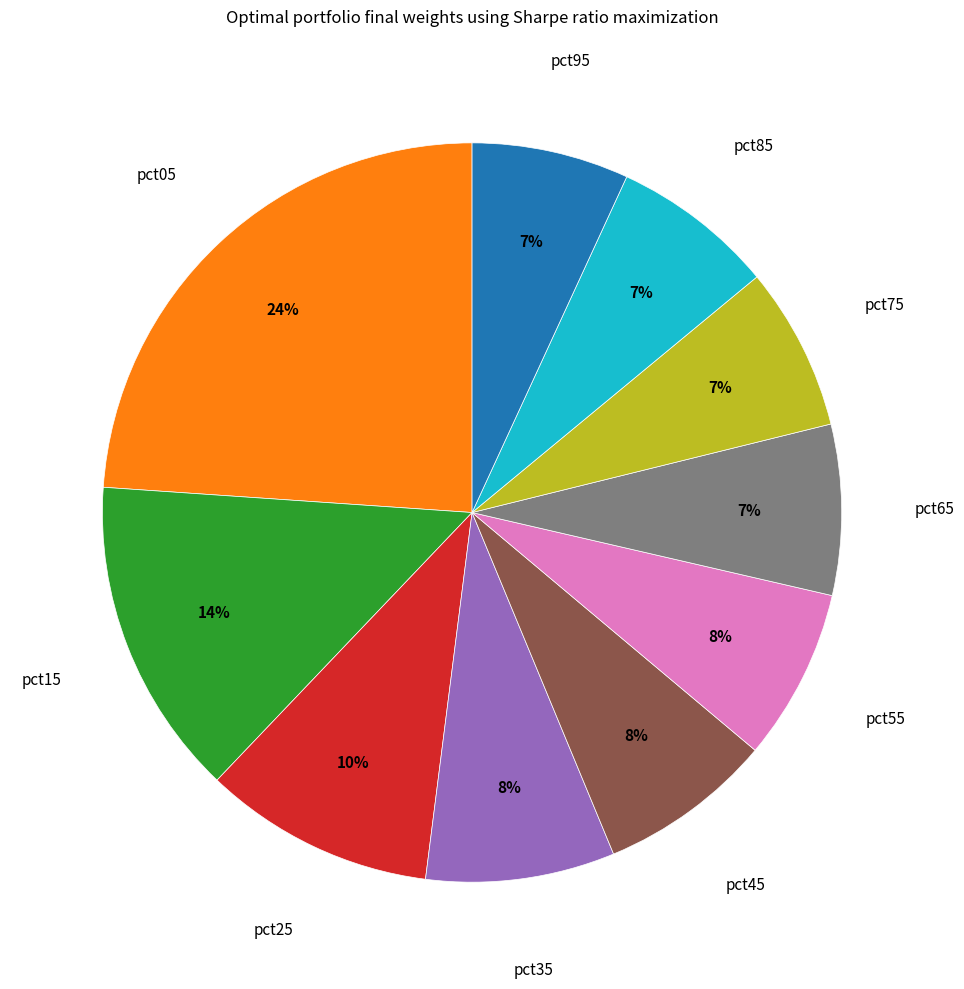

To the nearest percent, what is the difference between the pct75 and pct35 slice percentages?

1%